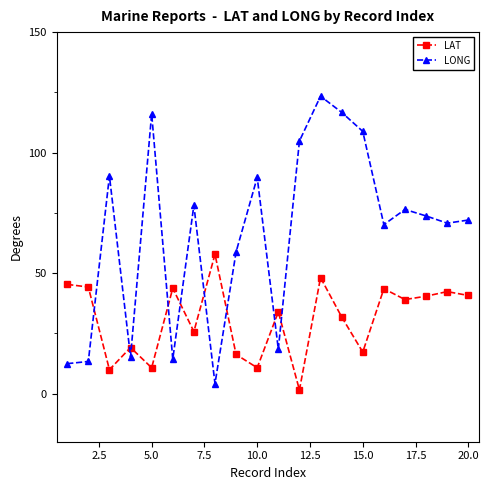

What is the lowest value of the LONG series?

4.1